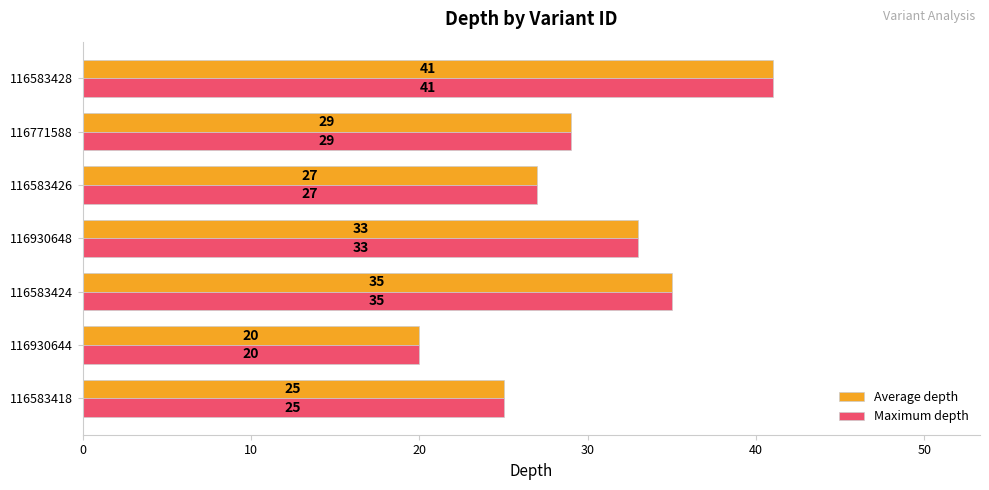

At which category is the sum across all series the highest?

116583428